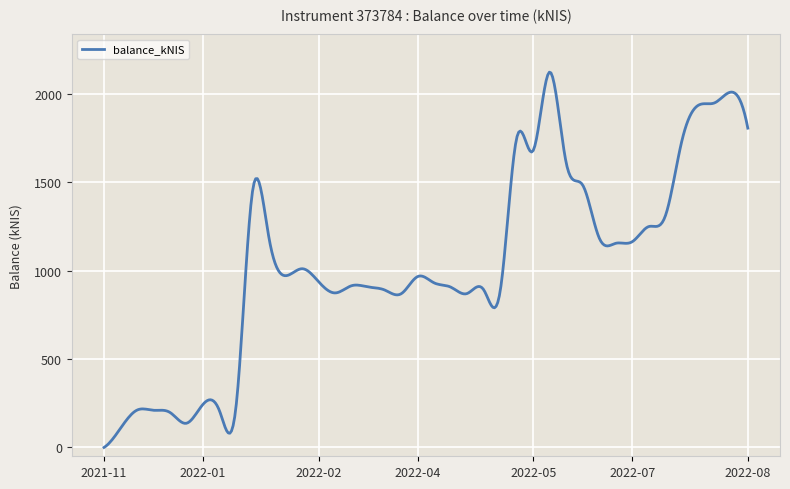

True or false: the data has more than 2 interior local peaks.

True